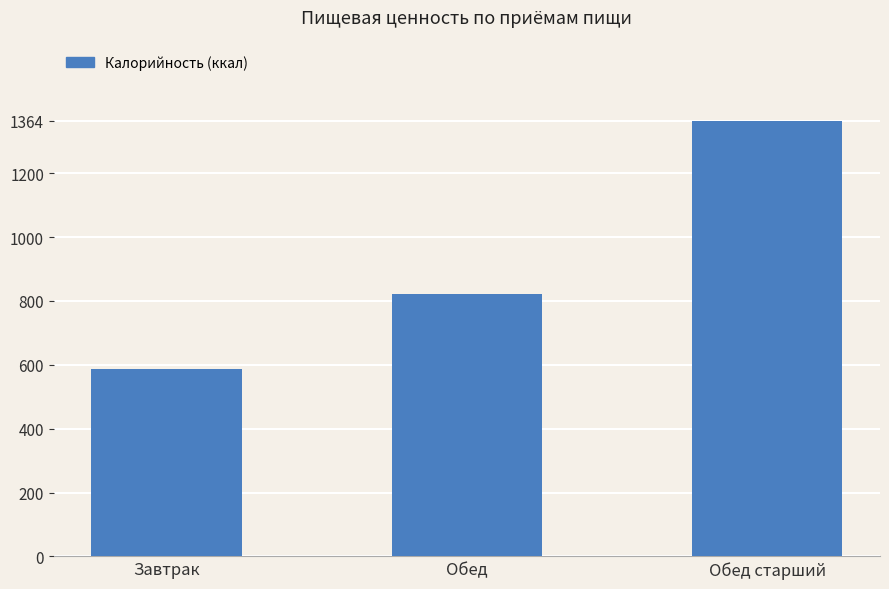

True or false: the data shows 1364 at Обед старший.

True